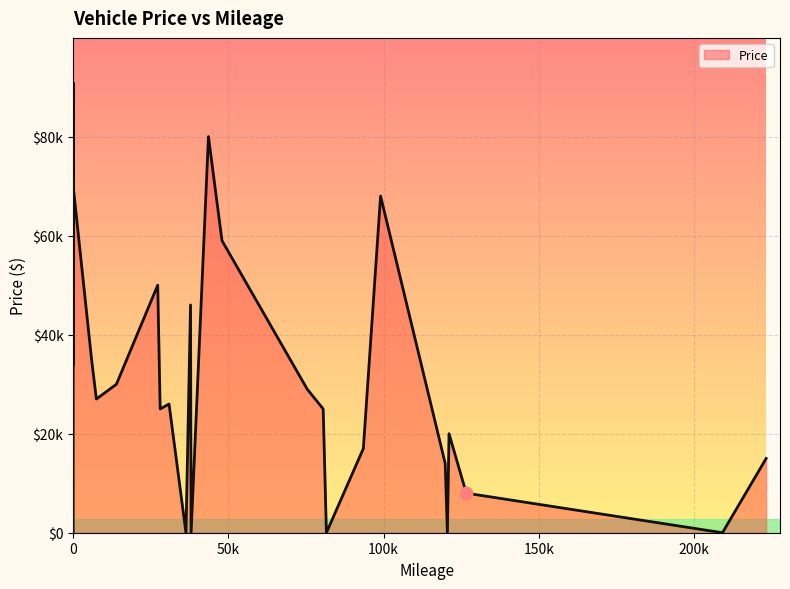

What is the change in value from 11 to 21?

-58995